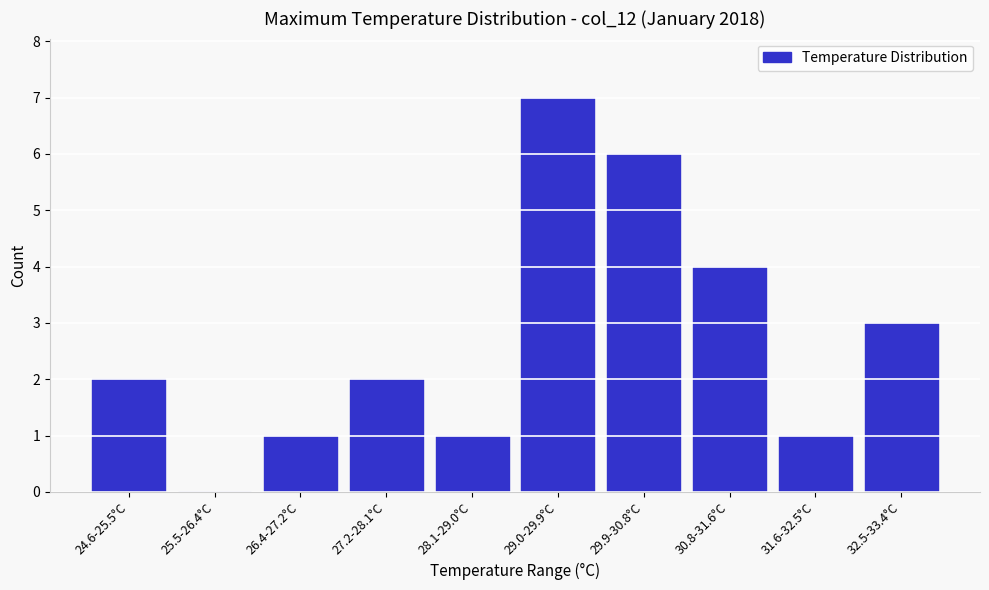

Reading right to left, list all the values displayed in this chart.

32.5-33.4°C=3	31.6-32.5°C=1	30.8-31.6°C=4	29.9-30.8°C=6	29.0-29.9°C=7	28.1-29.0°C=1	27.2-28.1°C=2	26.4-27.2°C=1	25.5-26.4°C=0	24.6-25.5°C=2